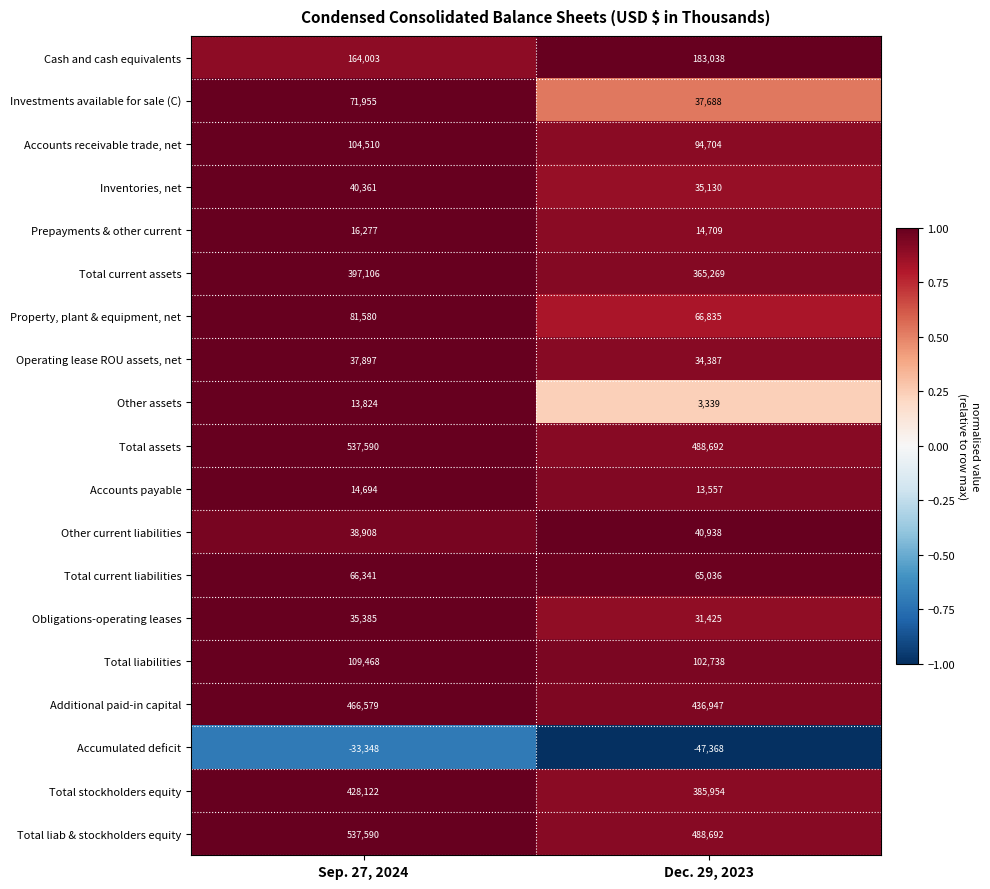

What is the spread (max minus min) of values at Dec. 29, 2023?

536060